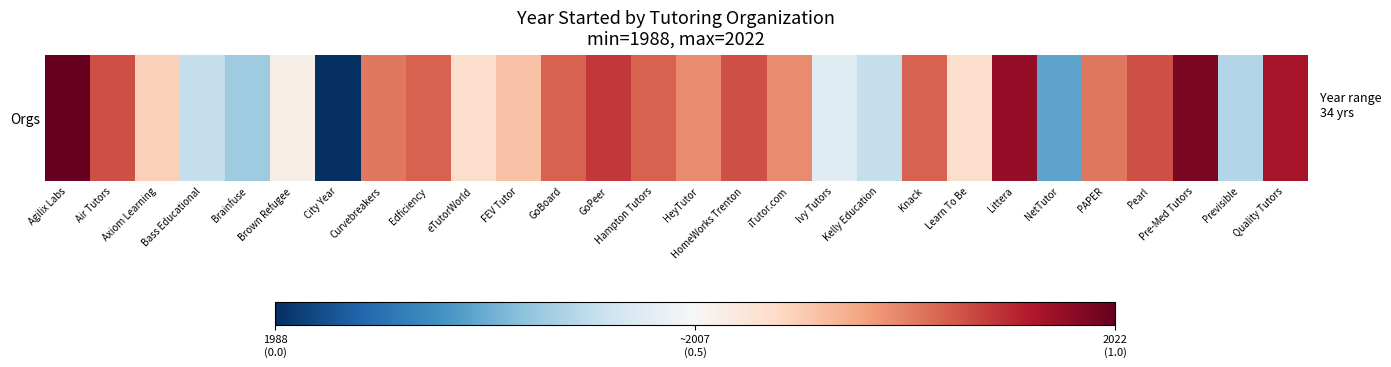

Rank the categories by value from lowest to highest.

City Year, NetTutor, Brainfuse, Previsible, Bass Educational, Kelly Education, Ivy Tutors, Brown Refugee, eTutorWorld, Learn To Be, Axiom Learning, FEV Tutor, HeyTutor, iTutor.com, Curvebreakers, PAPER, Edficiency, GoBoard, Hampton Tutors, Knack, Air Tutors, HomeWorks Trenton, Pearl, GoPeer, Quality Tutors, Littera, Pre-Med Tutors, Agilix Labs